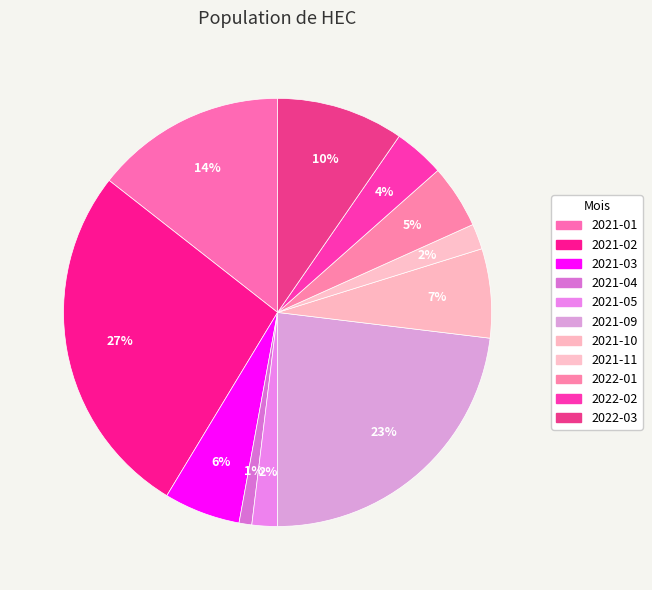

Count the number of slices in the pie.

11